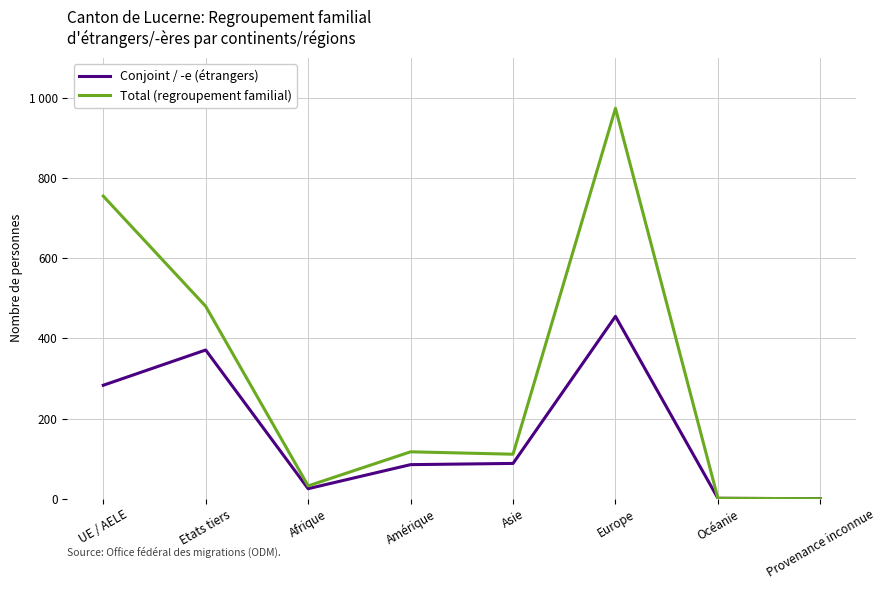

What is the label of the 2nd point from the right?

Océanie